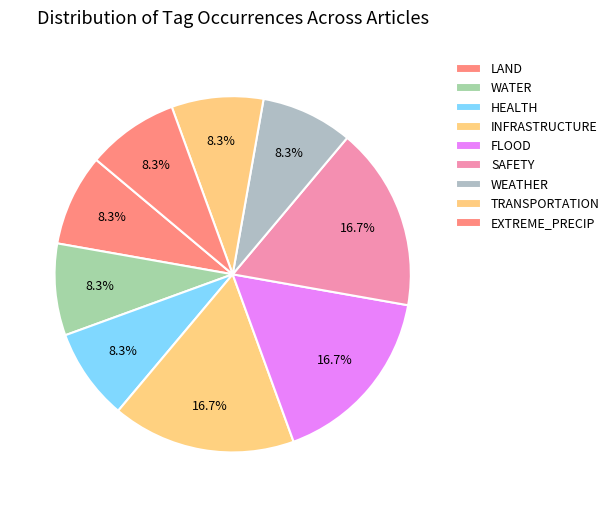

How many slices are in this pie chart?

9